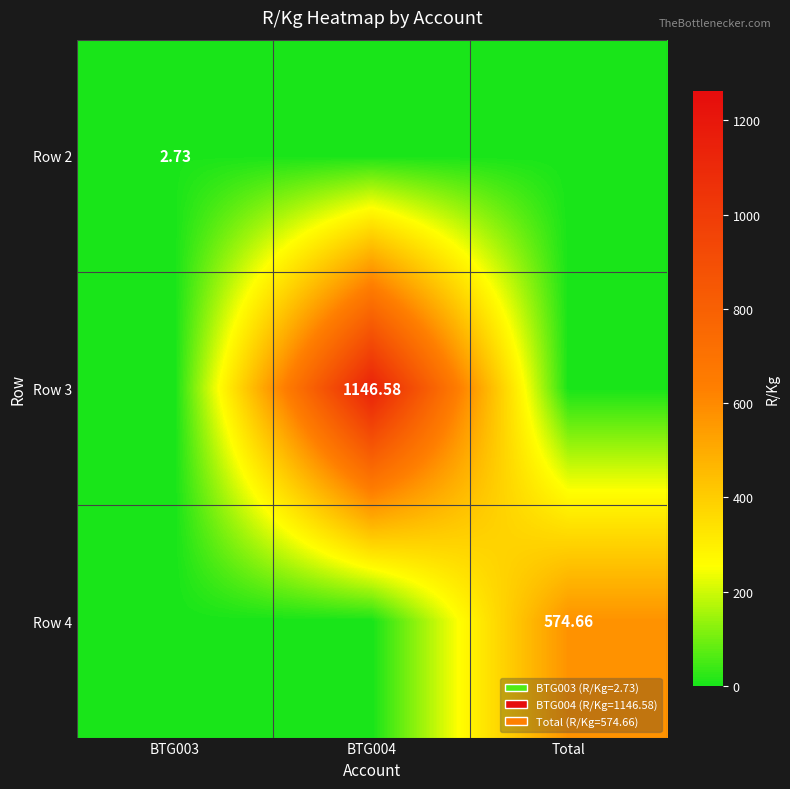

What is the difference between the highest and lowest values at BTG003?

2.7